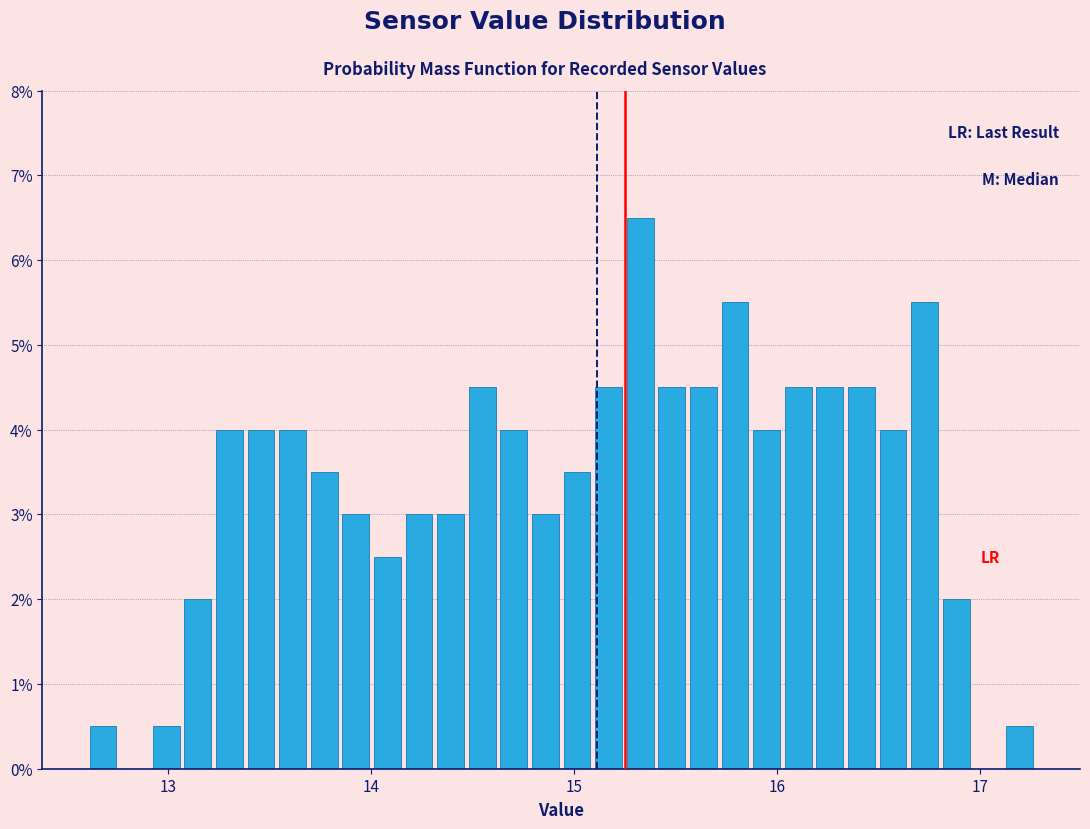

Around what value on the x-axis is the tallest bar? Give the approximate position of its centre, as read against the axis.

15.3